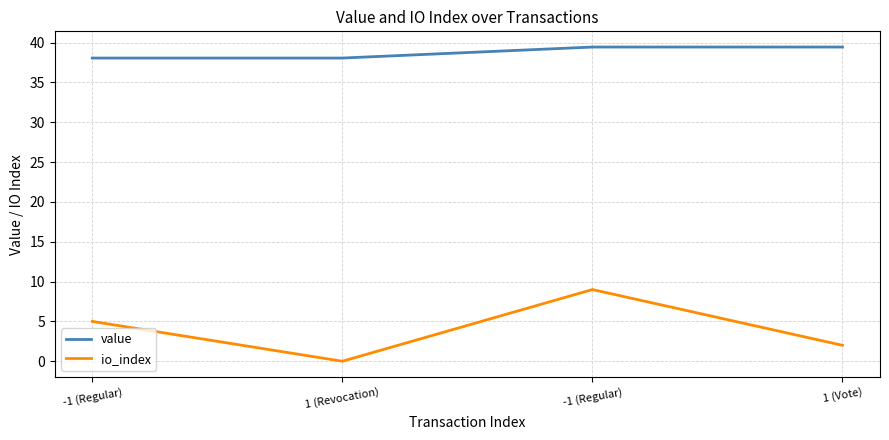

The io_index series shows 8.6 at -1 (Regular). True or false?

False